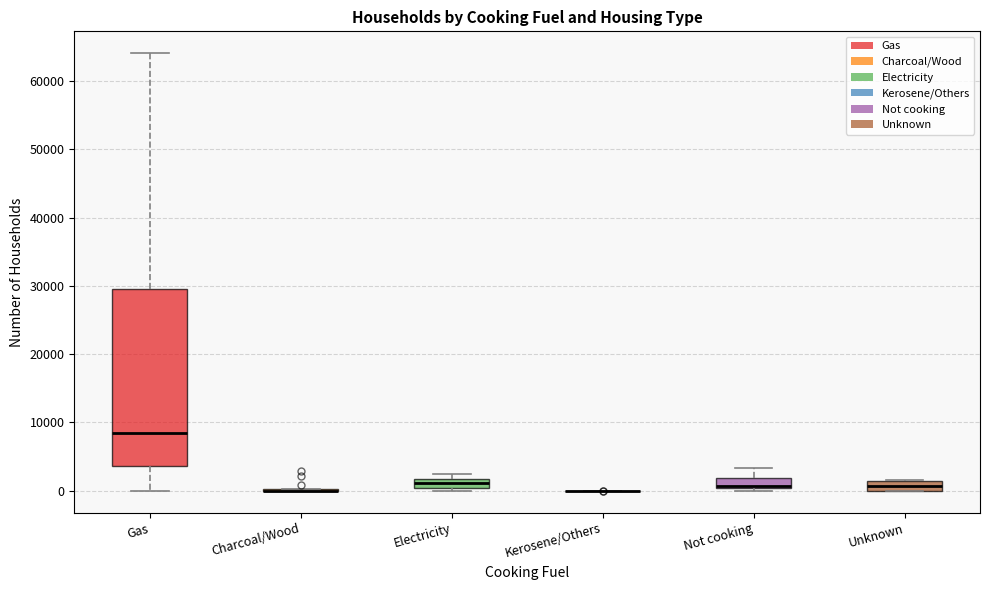

Which box is the tallest, from its lower edge to its upper edge?

Gas